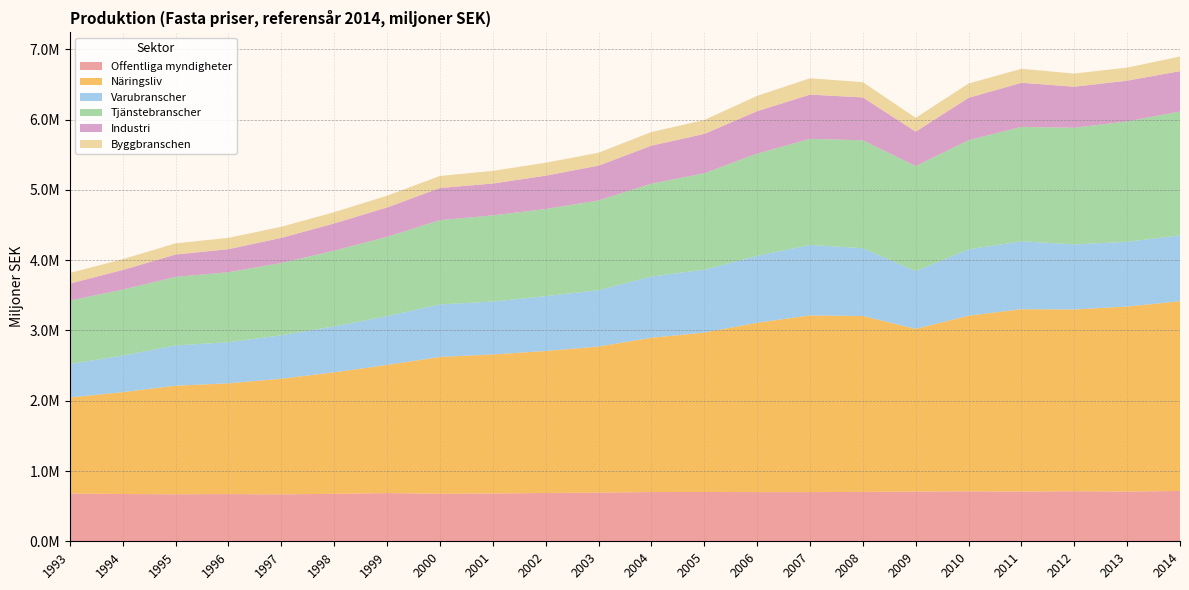

Reading left to right, list all the values displayed in this chart.

Offentliga myndigheter: 1993=680703	1994=672479	1995=669420	1996=671902	1997=668116	1998=675524	1999=686101	2000=676935	2001=680774	2002=687559	2003=693133	2004=700976	2005=701620	2006=699999	2007=700083	2008=702948	2009=708098	2010=710798	2011=707402	2012=712609	2013=707144	2014=716308
Näringsliv: 1993=1365711	1994=1450032	1995=1544972	1996=1576332	1997=1645436	1998=1729317	1999=1823112	2000=1946680	2001=1978135	2002=2021087	2003=2078934	2004=2195503	2005=2269032	2006=2409736	2007=2514919	2008=2502893	2009=2315498	2010=2499600	2011=2595866	2012=2586587	2013=2634171	2014=2700275
Varubranscher: 1993=476646	1994=520984	1995=572984	1996=584806	1997=618833	1998=653547	1999=695209	2000=747423	2001=753409	2002=779895	2003=801588	2004=871354	2005=895263	2006=953160	2007=1002723	2008=965327	2009=822916	2010=944410	2011=966343	2012=925955	2013=921036	2014=937937
Tjänstebranscher: 1993=902782	1994=938473	1995=976289	1996=995850	1997=1028897	1998=1077470	1999=1128439	2000=1199114	2001=1225325	2002=1240598	2003=1276784	2004=1321872	2005=1371587	2006=1454245	2007=1509549	2008=1535768	2009=1493114	2010=1552949	2011=1627883	2012=1660114	2013=1713121	2014=1762338
Industri: 1993=241828	1994=279937	1995=318122	1996=328577	1997=357328	1998=388161	1999=418639	2000=458068	2001=453916	2002=474467	2003=495831	2004=540921	2005=560538	2006=604068	2007=630013	2008=610411	2009=490667	2010=603829	2011=628450	2012=584158	2013=580358	2014=574201
Byggbranschen: 1993=151352	1994=153216	1995=158835	1996=161667	1997=157799	1998=160255	1999=167448	2000=171237	2001=180447	2002=183990	2003=183545	2004=194243	2005=197727	2006=217966	2007=232322	2008=217228	2009=196473	2010=203614	2011=198987	2012=187189	2013=186134	2014=207601